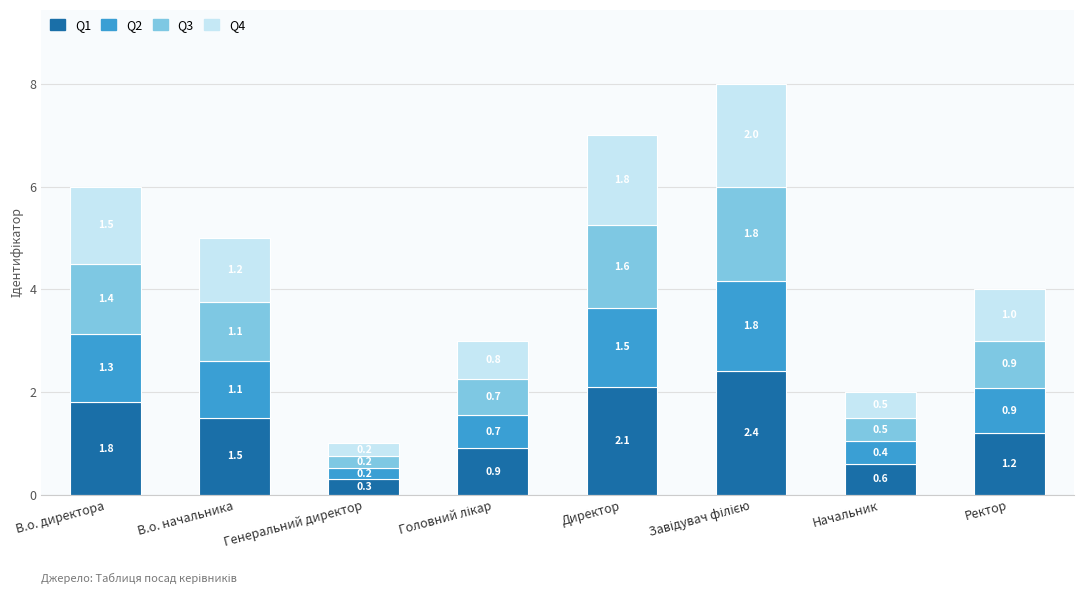

Reading right to left, transcribe the values for Q1.

1.2	0.6	2.4	2.1	0.9	0.3	1.5	1.8